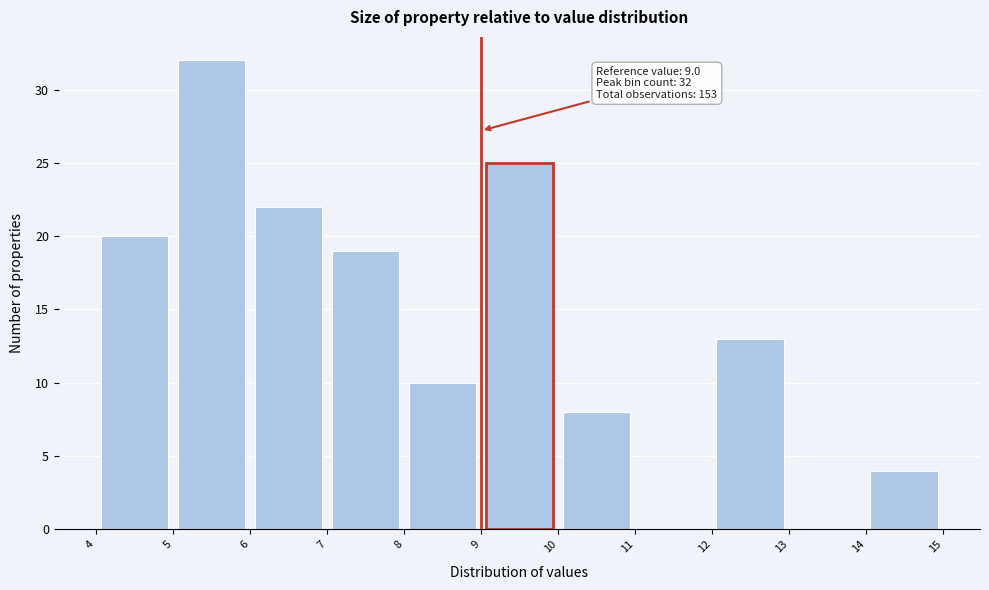

Which range on the x-axis has the tallest bar?

5 to 6